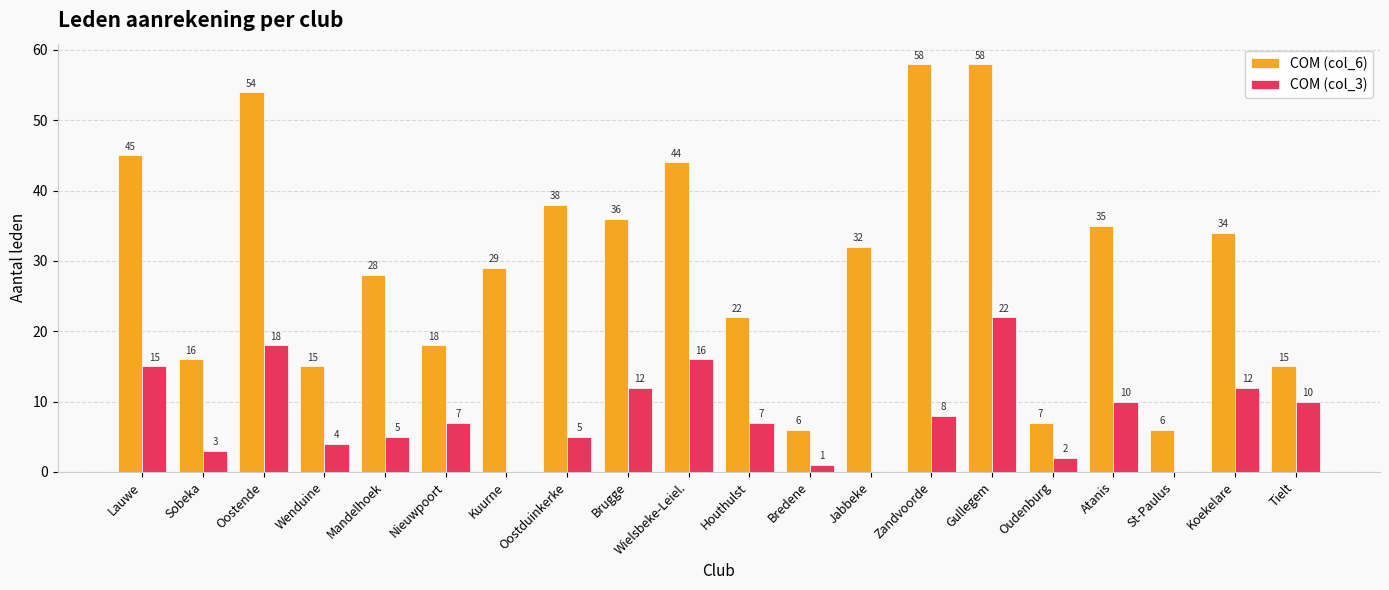

Read the COM (col_3) value at Oostduinkerke.

5